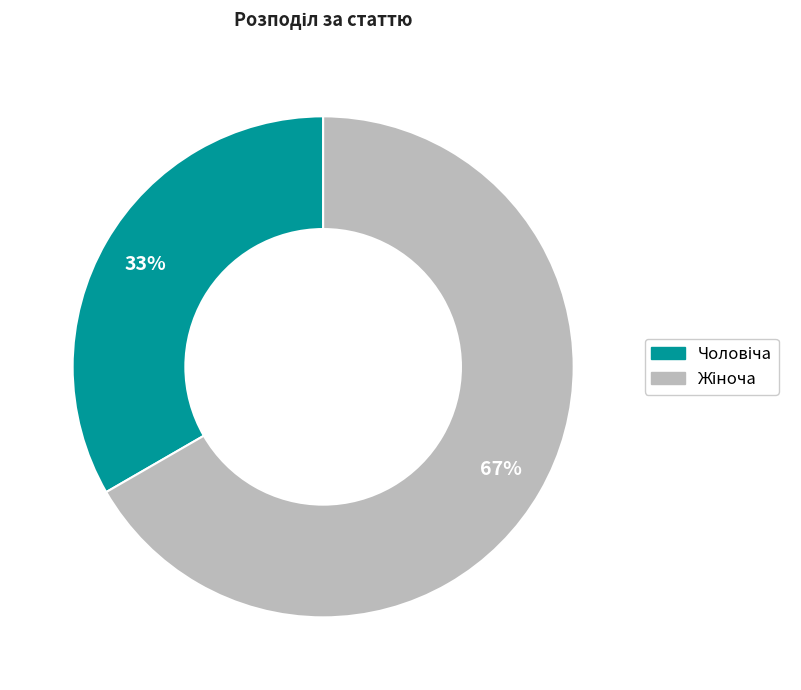

Does any single category account for the majority?

Yes